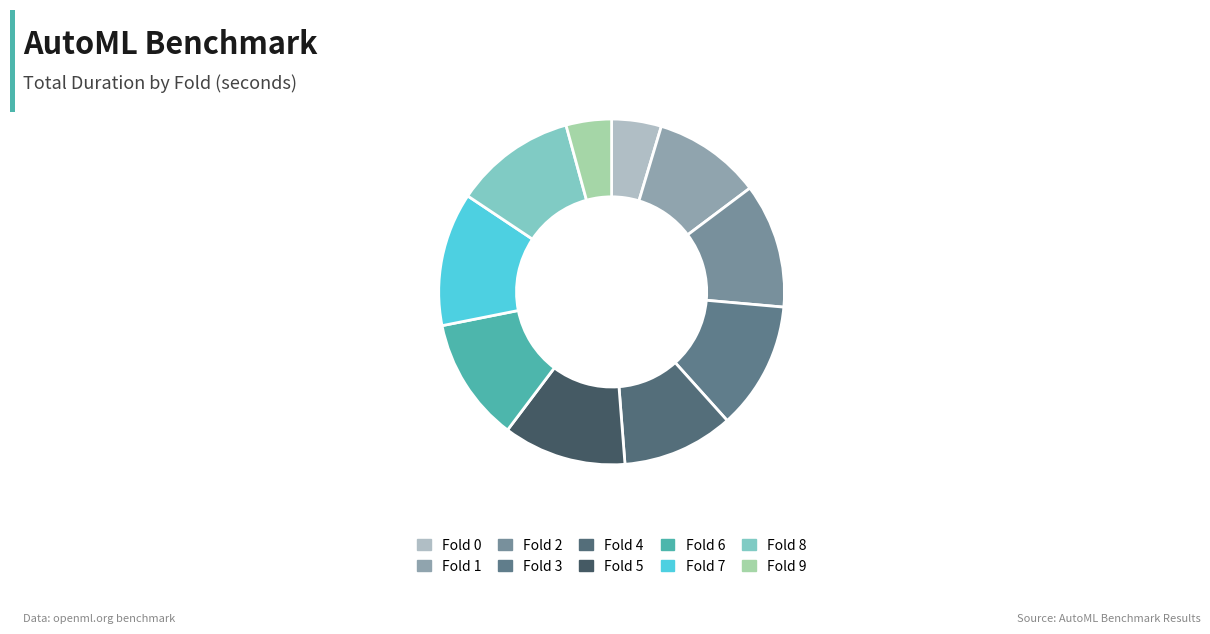

Which slice is the largest?

Fold 7